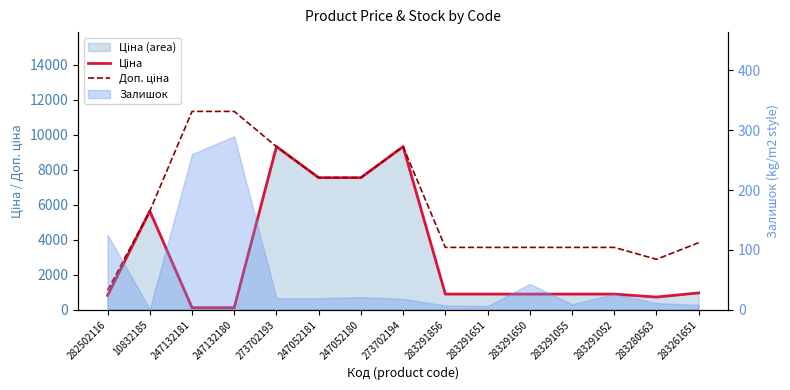

Is the value of Ціна at 283280563 greater than the value of Доп. ціна at 283280563?

No